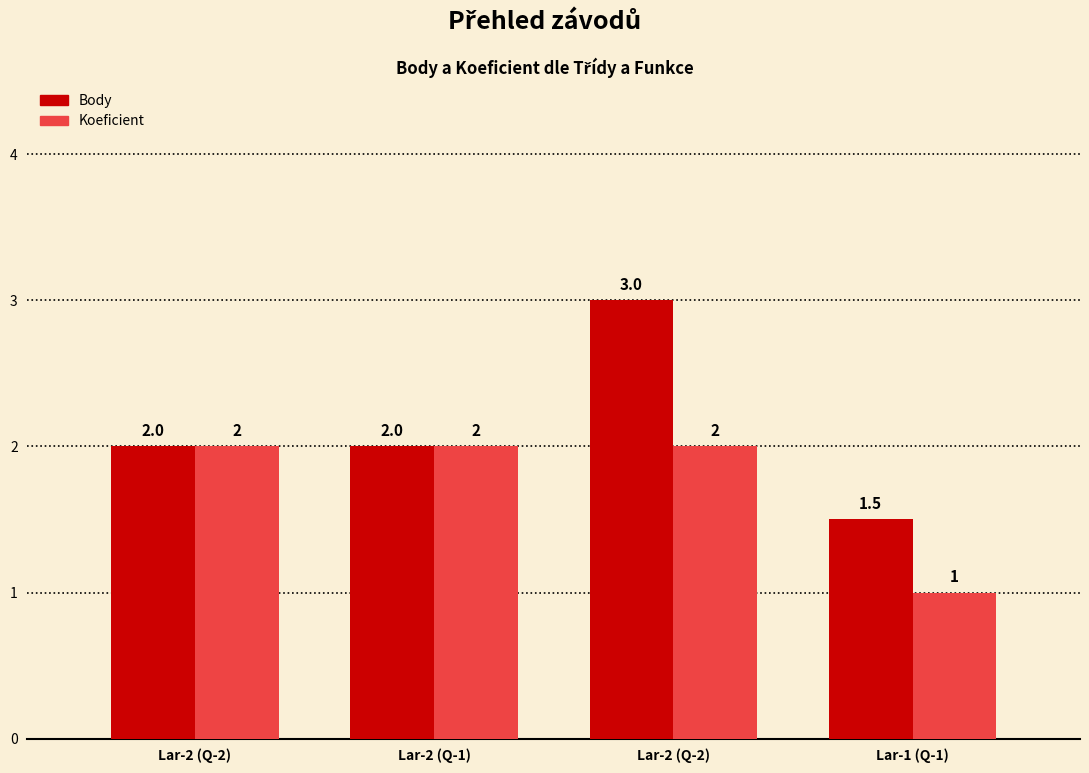

What is the value of the Body bar at the 2nd from the left?

2.0